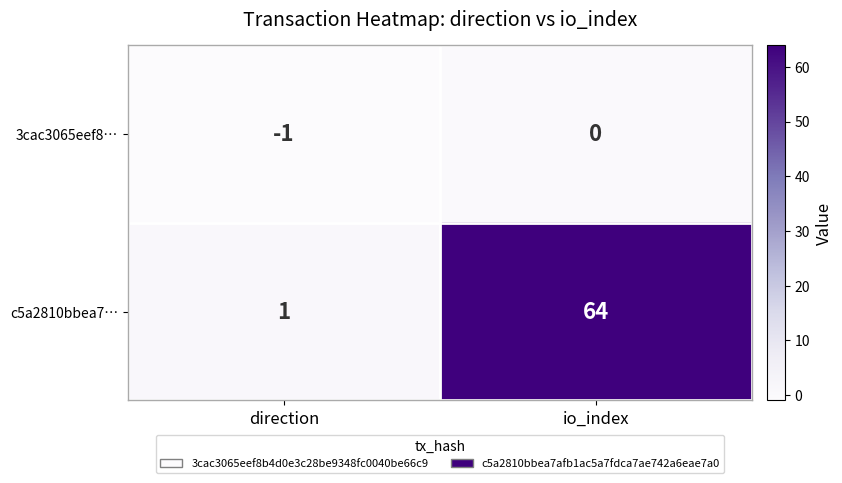

What is the greatest value displayed?

64